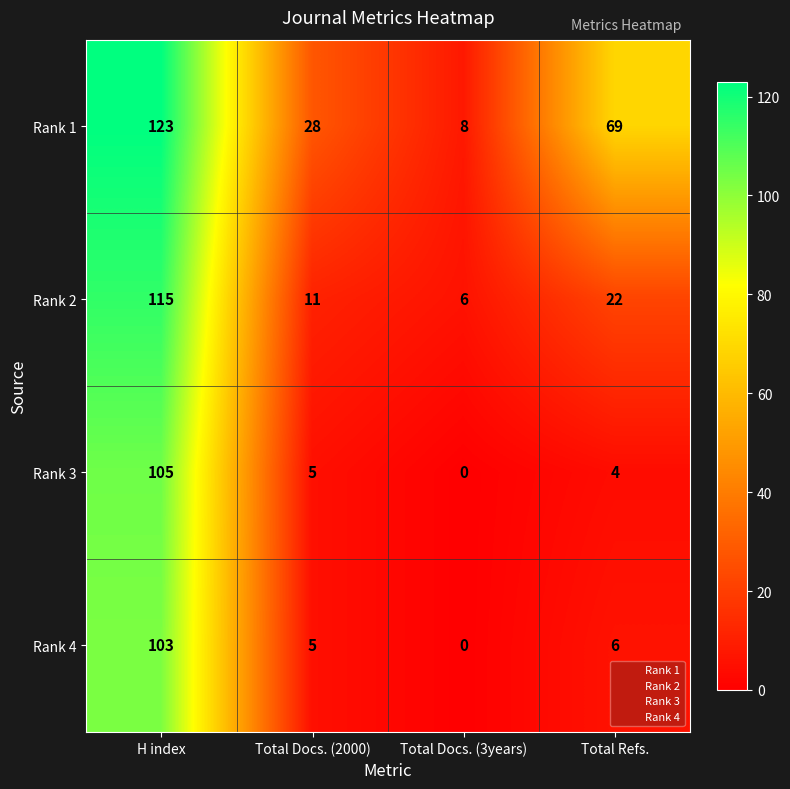

Reading right to left, transcribe all the data shown in this chart.

Rank 1: 69	8	28	123
Rank 2: 22	6	11	115
Rank 3: 4	0	5	105
Rank 4: 6	0	5	103